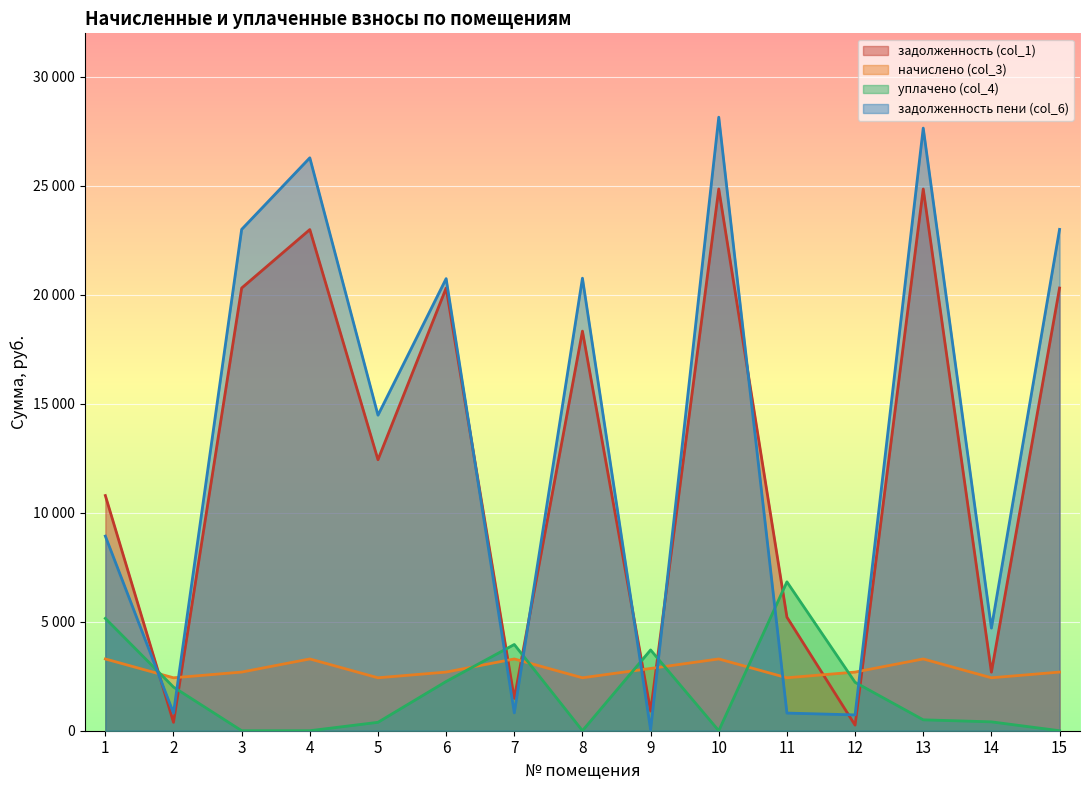

What is the spread (max minus min) of values at 1?

7498.1